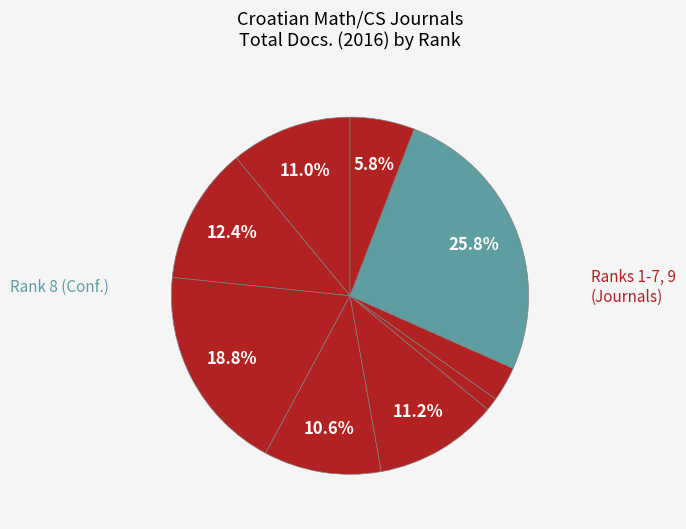

Count the number of slices in the pie.

9